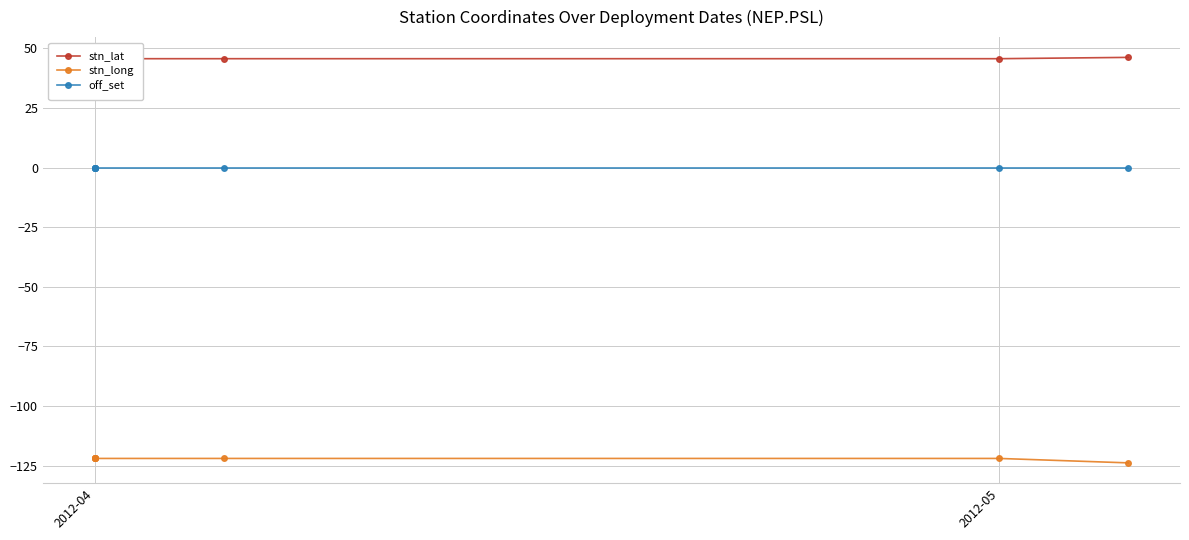

What is the sum of all stn_lat values?

365.7